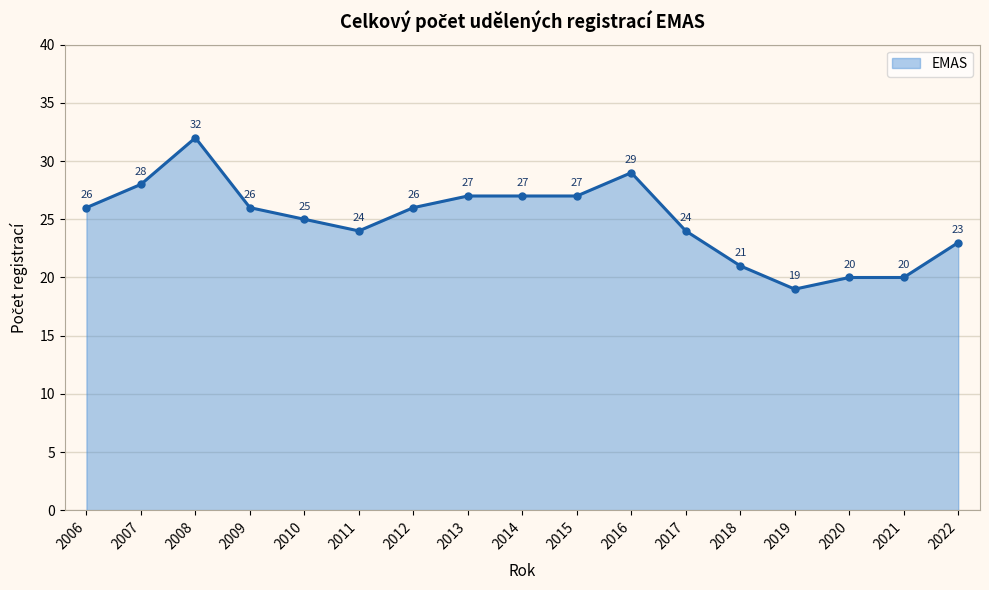

At which label is the value closest to 25?

2010